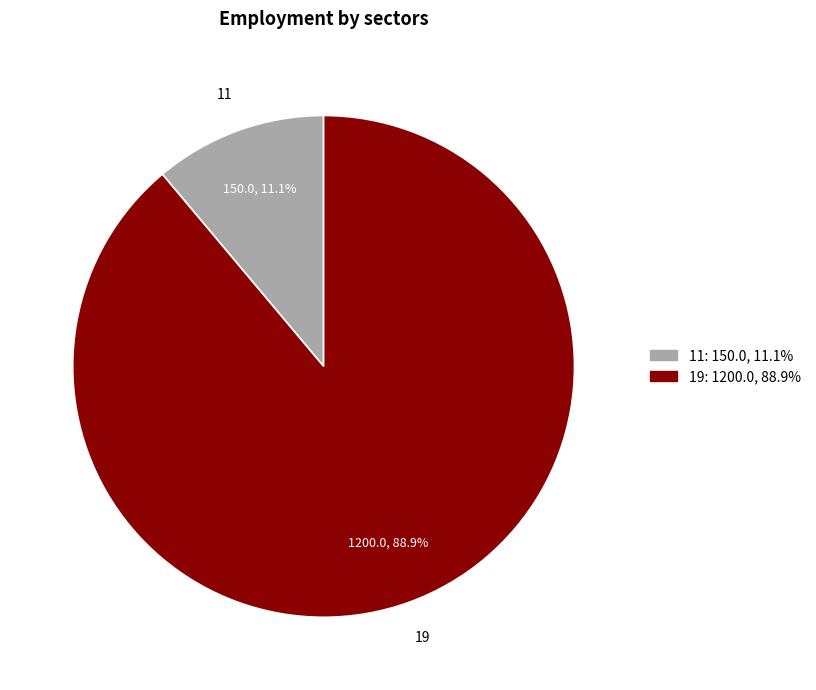

Is 19 the majority of the pie?

Yes